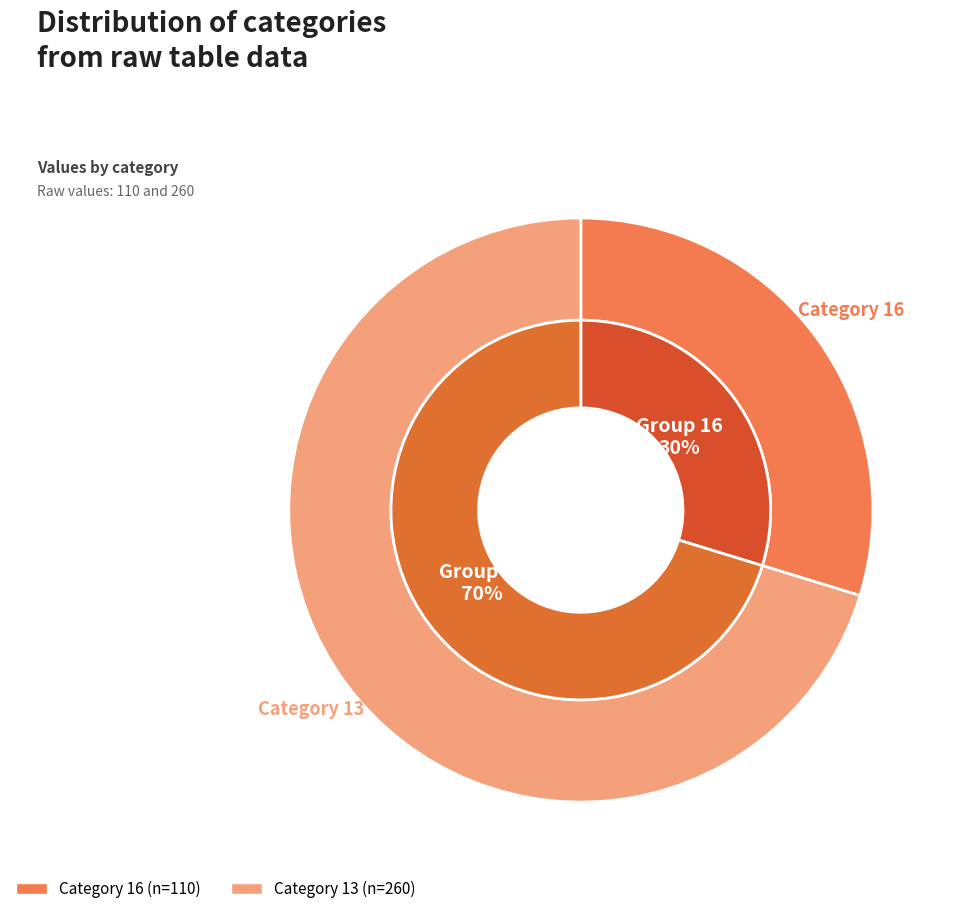

To the nearest percent, what is the combined percentage of 16 and 13?

100%